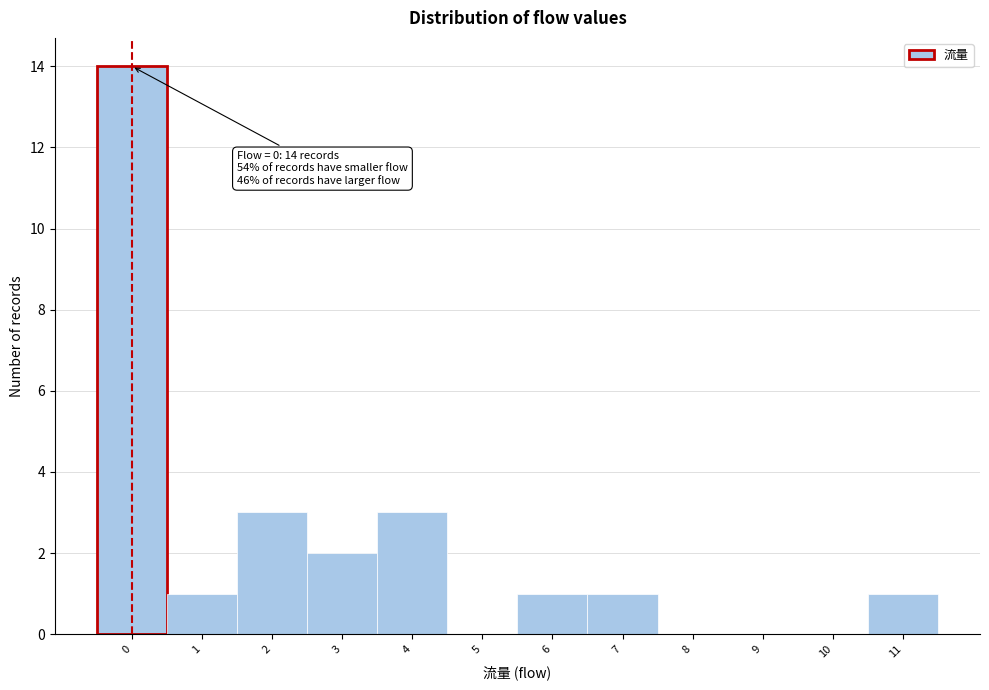

Reading left to right, list all the values displayed in this chart.

0=14	1=1	2=3	3=2	4=3	5=0	6=1	7=1	8=0	9=0	10=0	11=1